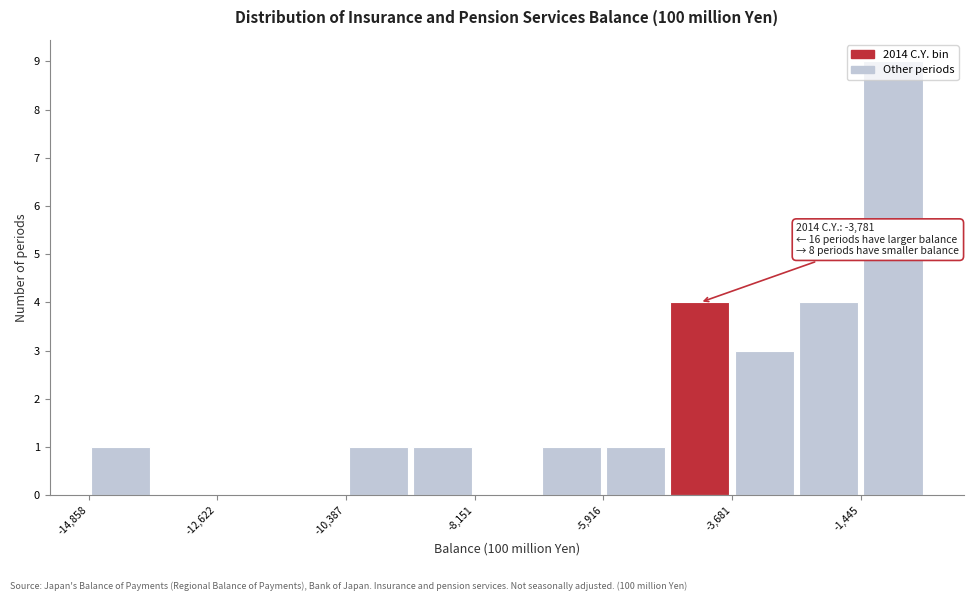

Read against the x-axis, roughly where is the centre of the tallest bar?

-1000